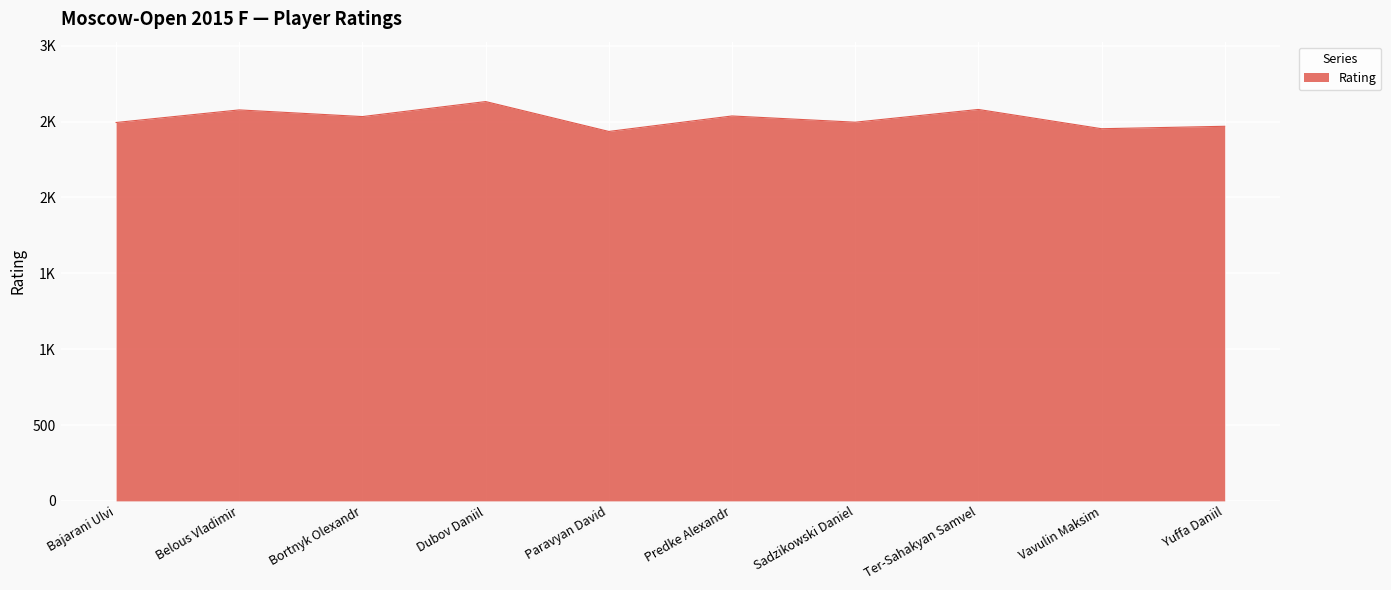

Which category has the lowest value across all series?

Paravyan David